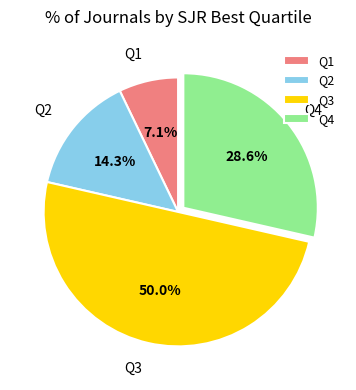

Rank the categories by value from highest to lowest.

Q3, Q4, Q2, Q1